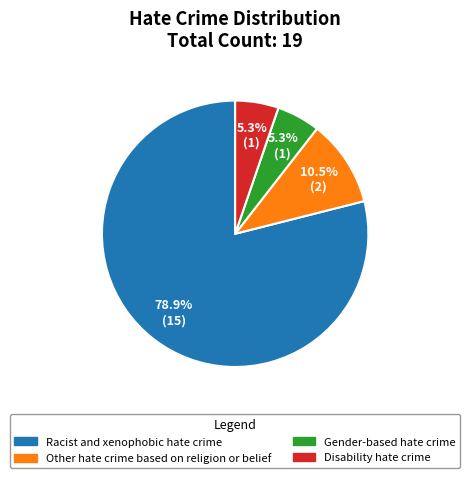

Combined, do Disability hate crime and Other hate crime based on religion or belief account for over 50%?

No